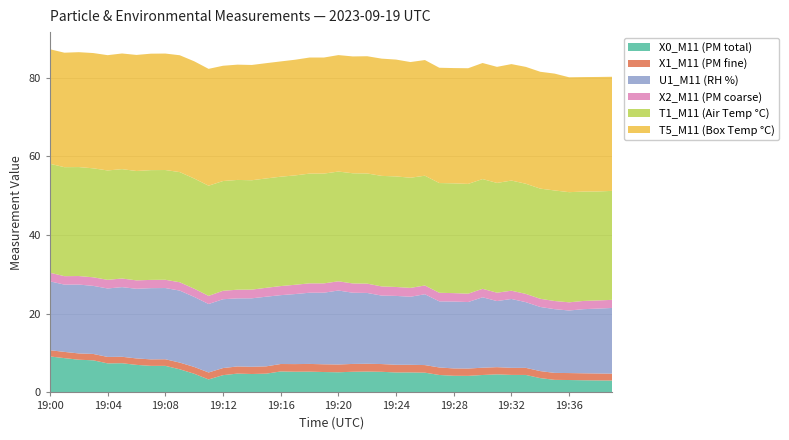

Reading left to right, list all the values displayed in this chart.

X0_M11 (PM total): 9.1	8.7	8.3	8.2	7.4	7.4	7.0	6.8	6.8	5.9	4.8	3.3	4.4	4.8	4.7	4.8	5.3	5.3	5.3	5.2	5.1	5.2	5.3	5.2	5.1	5.1	5.0	4.4	4.2	4.2	4.4	4.6	4.5	4.4	3.6	3.2	3.1	3.1	3.0	3.0
X1_M11 (PM fine): 1.6	1.6	1.6	1.6	1.6	1.6	1.6	1.6	1.7	1.7	1.7	1.8	1.8	1.8	1.8	1.9	1.9	1.9	2.0	2.0	2.0	2.0	2.0	2.0	2.0	1.9	1.9	1.9	1.9	1.9	1.9	1.8	1.8	1.8	1.8	1.8	1.8	1.8	1.8	1.8
U1_M11 (RH %): 17.5	17.1	17.5	17.3	17.4	17.7	17.7	18.1	18.1	18.3	17.8	17.4	17.5	17.3	17.4	17.7	17.5	17.8	18.1	18.2	18.8	18.1	18.0	17.4	17.5	17.3	18.0	16.8	17.0	16.9	17.9	16.8	17.5	16.7	16.3	16.2	15.9	16.3	16.5	16.7
X2_M11 (PM coarse): 2.2	2.1	2.2	2.2	2.2	2.2	2.1	2.1	2.1	2.1	2.1	2.1	2.1	2.2	2.2	2.3	2.3	2.4	2.4	2.4	2.3	2.4	2.4	2.3	2.3	2.2	2.2	2.2	2.1	2.1	2.1	2.1	2.1	2.1	2.1	2.1	2.1	2.1	2.1	2.1
T1_M11 (Air Temp °C): 27.7	27.7	27.7	27.7	27.8	27.8	27.8	27.9	27.9	28.0	28.0	28.0	27.9	27.9	27.8	27.8	27.8	27.8	27.9	27.9	27.9	28.0	28.0	28.1	28.1	28.0	27.9	27.9	27.9	27.9	27.9	27.9	28.0	28.0	28.0	28.1	28.0	27.8	27.7	27.7
T5_M11 (Box Temp °C): 29.1	29.1	29.2	29.3	29.3	29.4	29.5	29.6	29.6	29.7	29.8	29.7	29.3	29.3	29.3	29.3	29.3	29.4	29.5	29.5	29.6	29.7	29.8	29.8	29.7	29.4	29.4	29.3	29.3	29.4	29.5	29.5	29.6	29.7	29.7	29.7	29.2	29.1	29.1	29.0